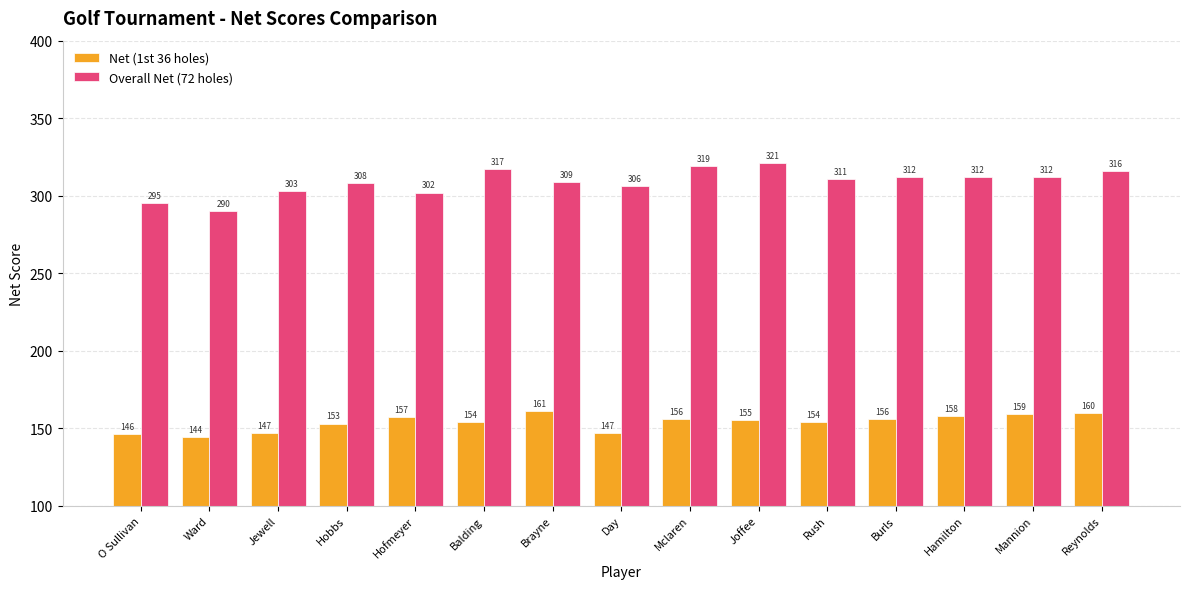

The value of Net (1st 36 holes) at Hamilton is 158. True or false?

True